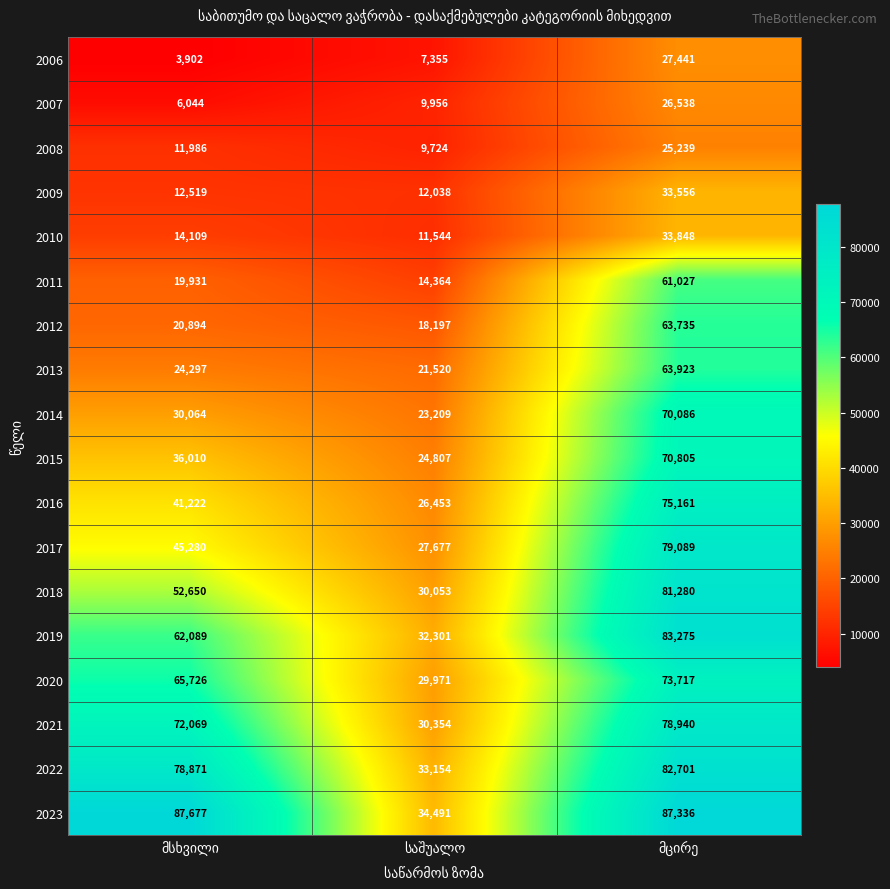

Which series has the largest total across all categories?

2023